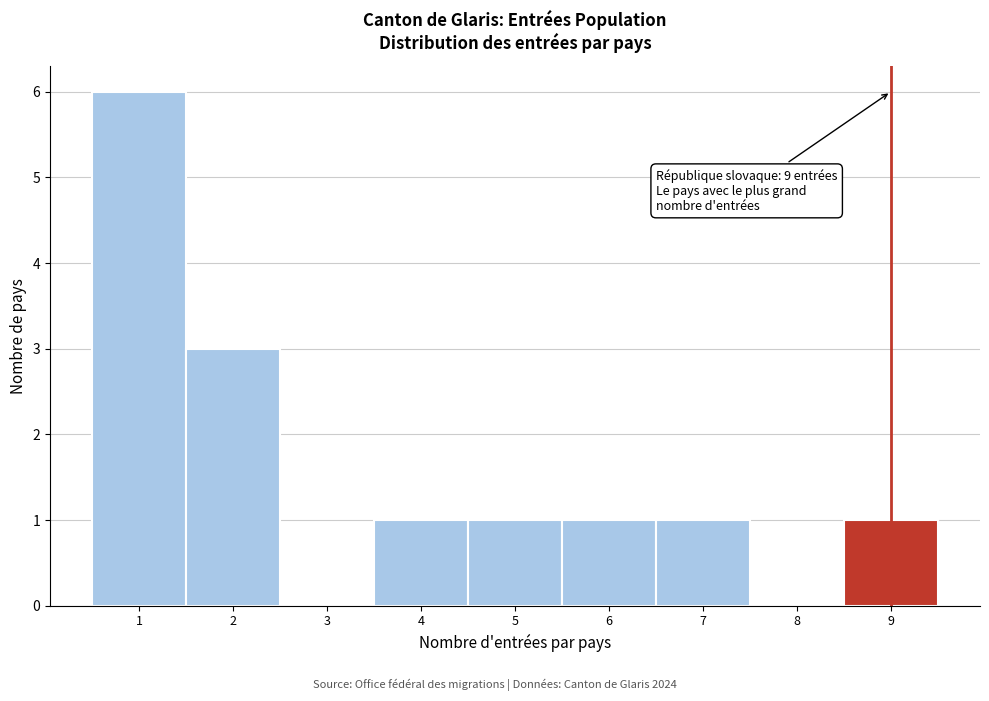

Which range on the x-axis has the tallest bar?

0.5 to 1.5